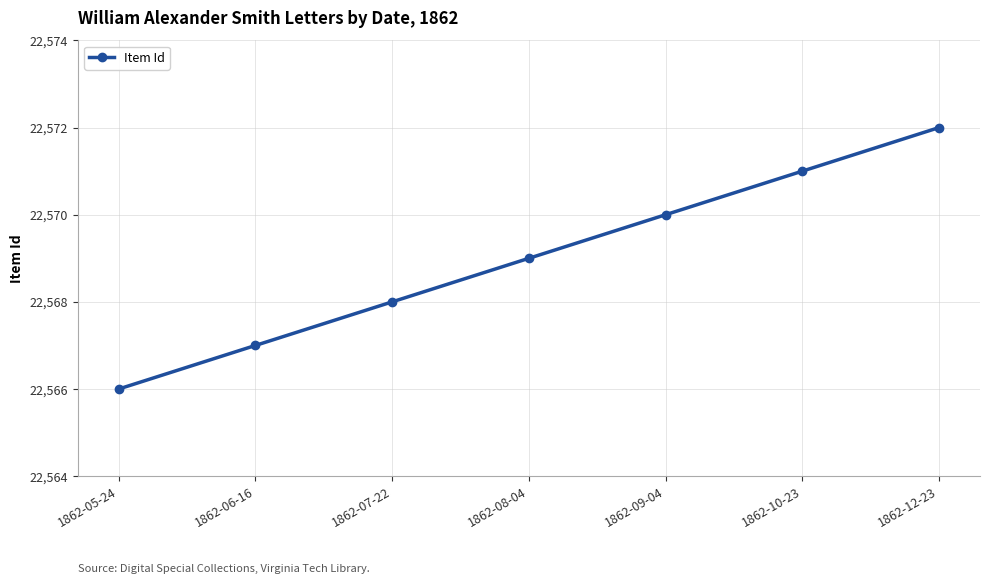

Count the number of categories in the chart.

7